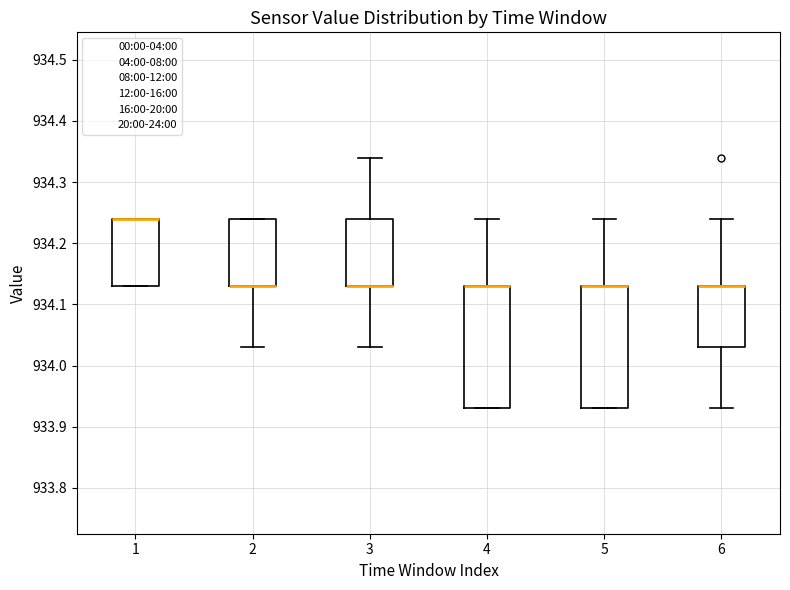

Reading left to right, transcribe this box plot: for each box, give where its median line is, the range the box spans, and where its two whiskers end, as read against the y-axis. The values are not printed on the chart, so give them approximately, as read against the axis.

1: median 934.24 (drawn on the box's upper edge), box 934.13 to 934.24, whiskers 934.13 to 934.24
2: median 934.13 (drawn on the box's lower edge), box 934.13 to 934.24, whiskers 934.03 to 934.24
3: median 934.13 (drawn on the box's lower edge), box 934.13 to 934.24, whiskers 934.03 to 934.34
4: median 934.13 (drawn on the box's upper edge), box 933.93 to 934.13, whiskers 933.93 to 934.24
5: median 934.13 (drawn on the box's upper edge), box 933.93 to 934.13, whiskers 933.93 to 934.24
6: median 934.13 (drawn on the box's upper edge), box 934.03 to 934.13, whiskers 933.93 to 934.24